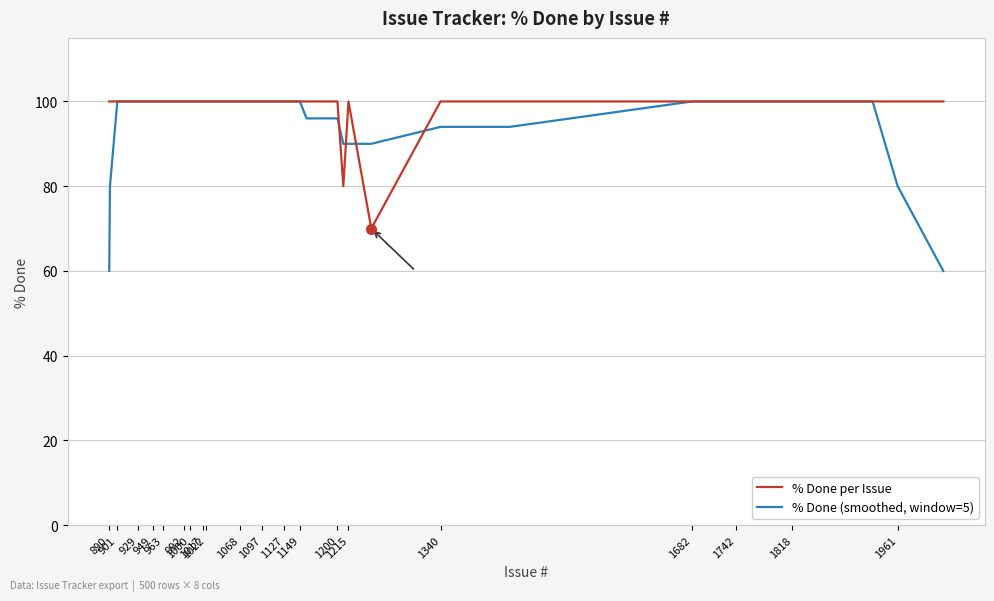

List the series in order of their overall mean, lowest first.

% Done (smoothed, window=5), % Done per Issue